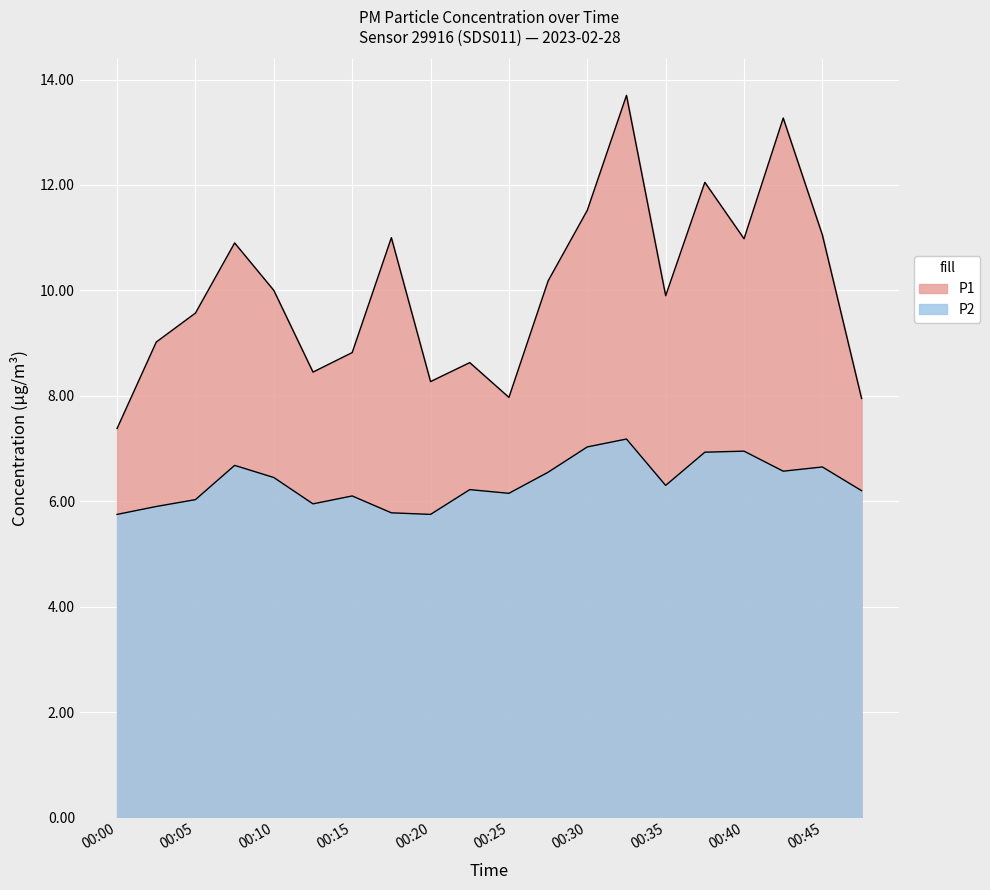

The value of P1 at 00:40 is 14.7. True or false?

False